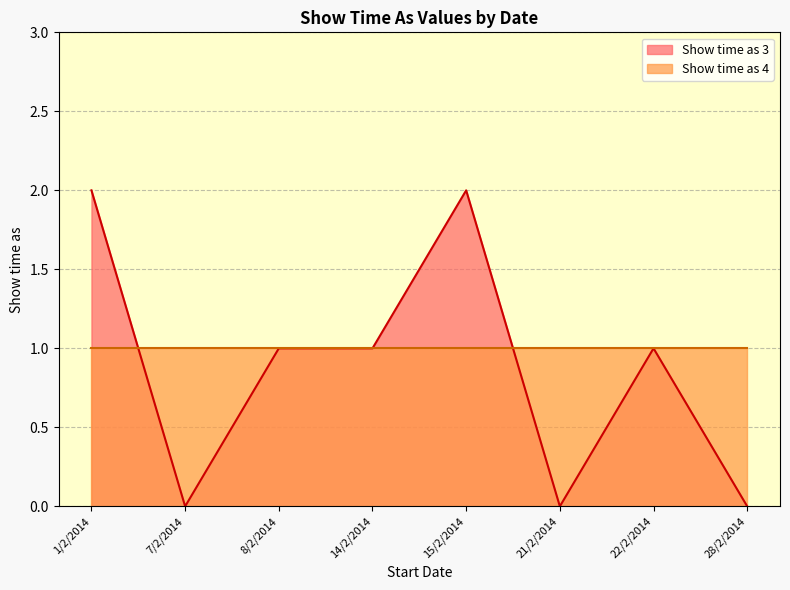

The value of Show time as 4 at 21/2/2014 is 2. True or false?

False